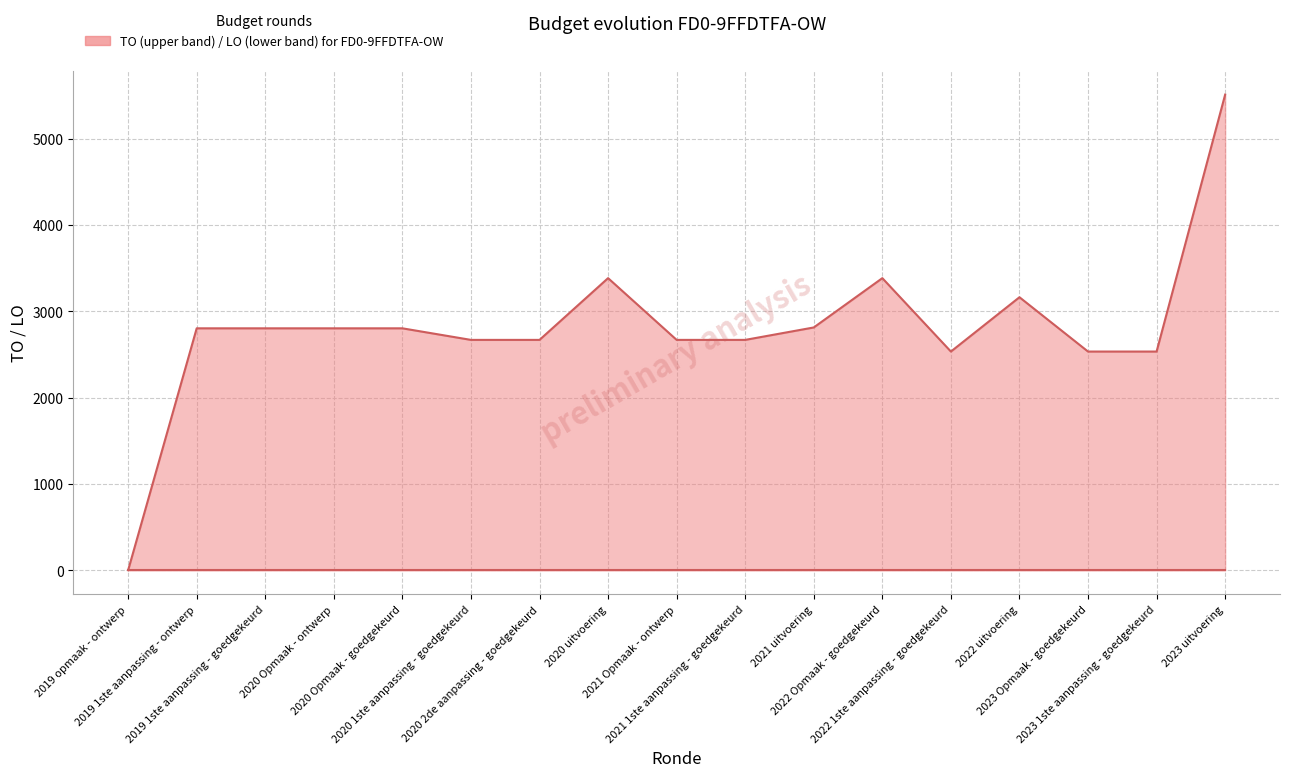

True or false: there are more than 0 points higher than both neighbors.

True